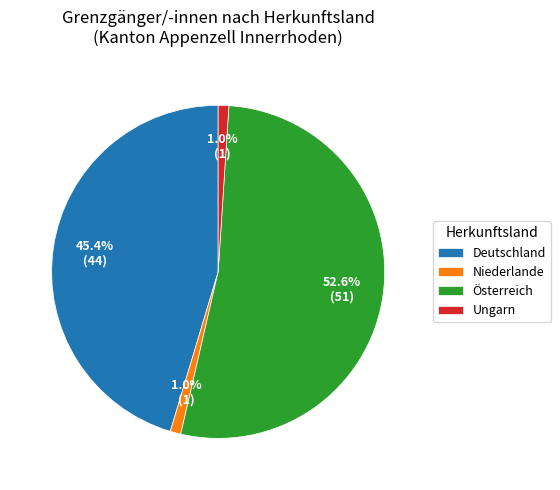

To the nearest percent, what is the average slice percentage?

25%